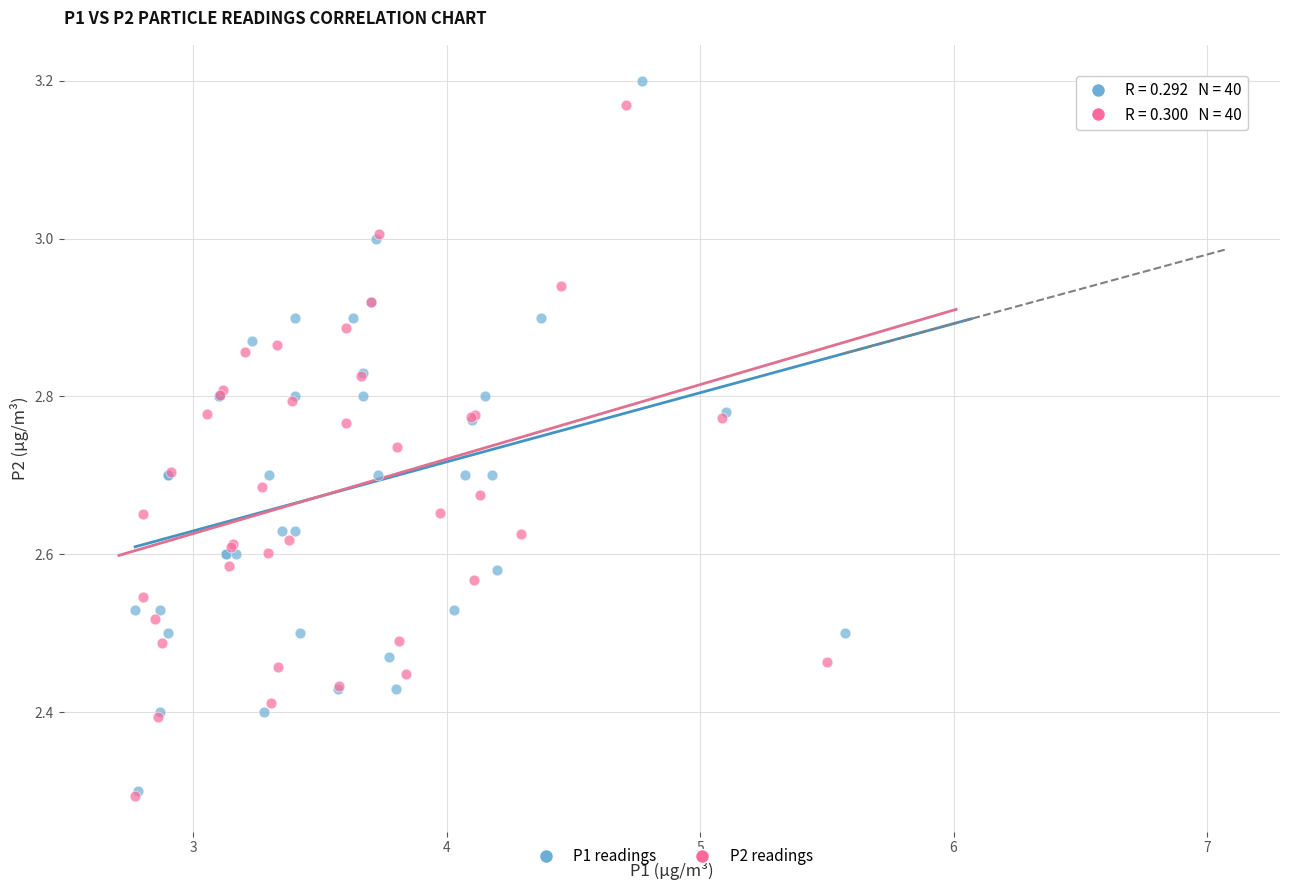

Which series has the widest spread of Y values?

P1 readings